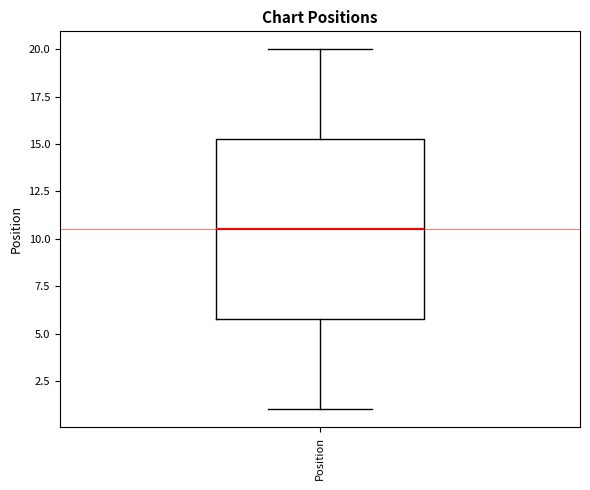

Where is the lower edge of the box for Position on the y-axis? The values are not printed on the chart, so give them approximately, as read against the axis.

6.0